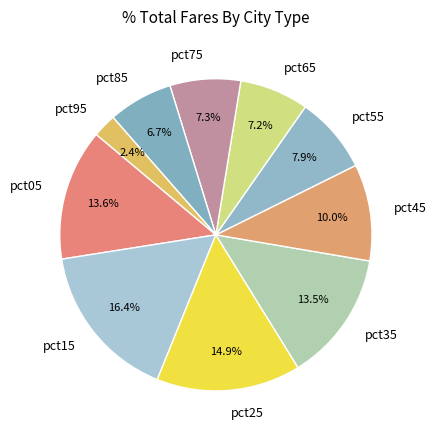

Is it true that pct85 is 1% of the pie?

False